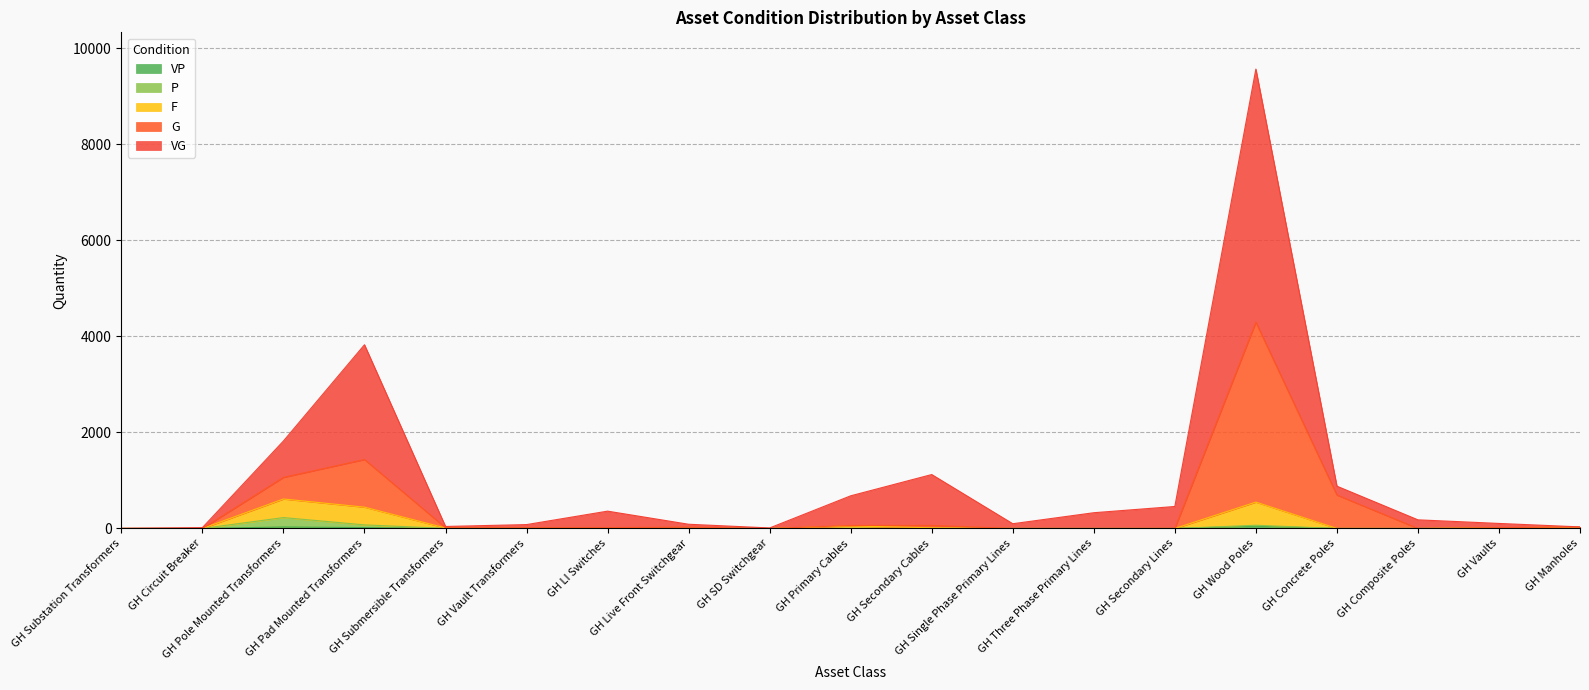

The VG series shows 67 at GH Vaults. True or false?

False